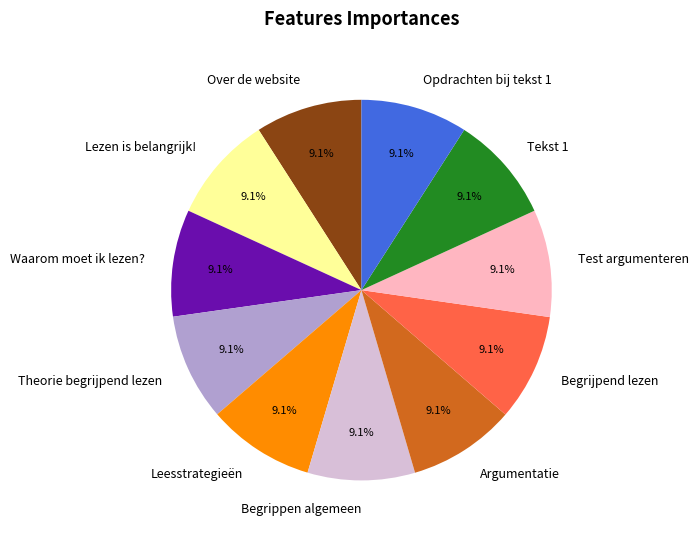

What percentage is NOT represented by Begrippen algemeen?

90.9%